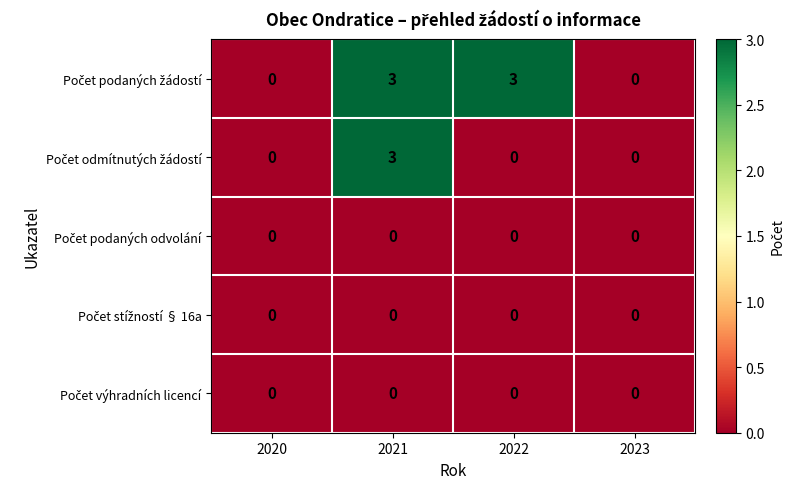

What is the total value across all series at 2021?

6